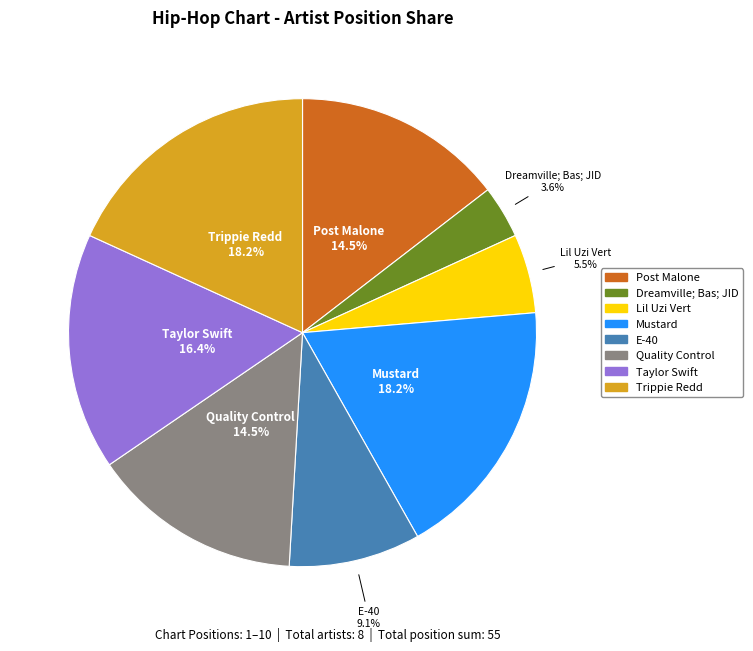

Does any single category account for the majority?

No